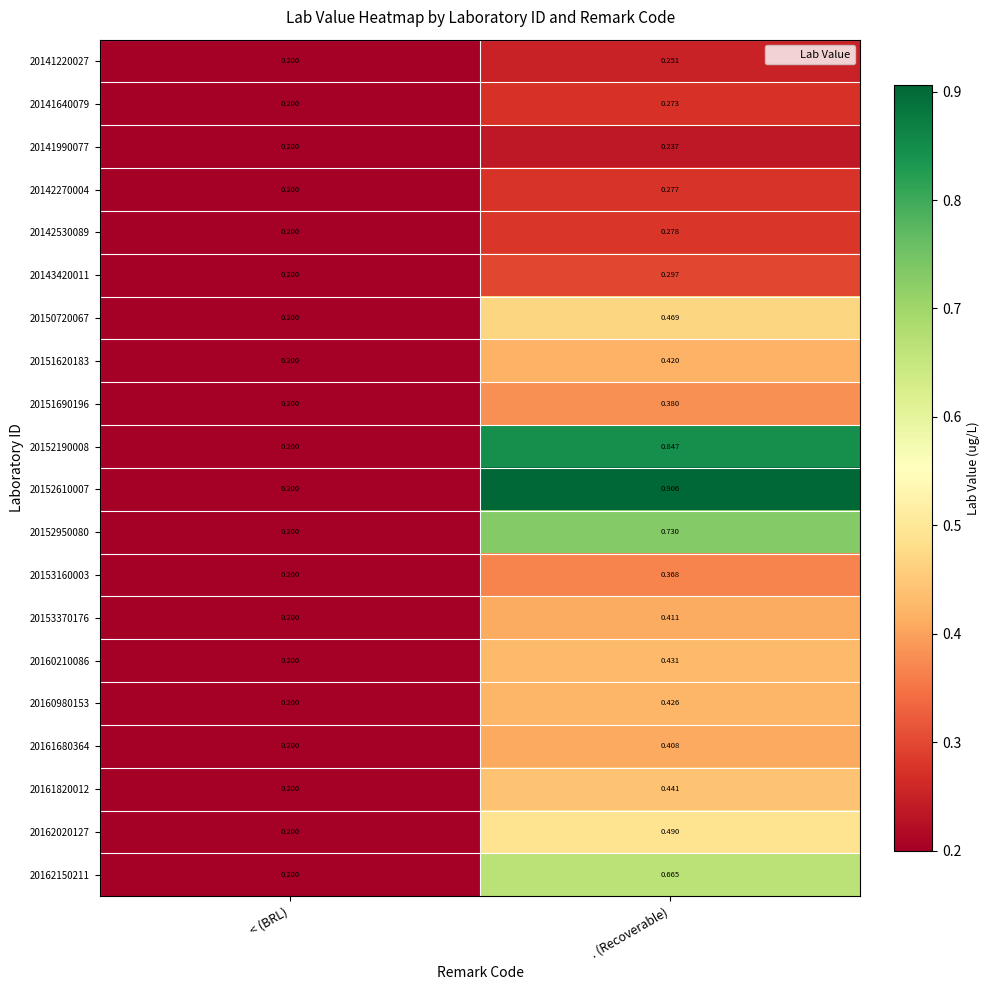

At . (Recoverable), list the series in order from smallest to largest.

20141990077, 20141220027, 20141640079, 20142270004, 20142530089, 20143420011, 20153160003, 20151690196, 20161680364, 20153370176, 20151620183, 20160980153, 20160210086, 20161820012, 20150720067, 20162020127, 20162150211, 20152950080, 20152190008, 20152610007